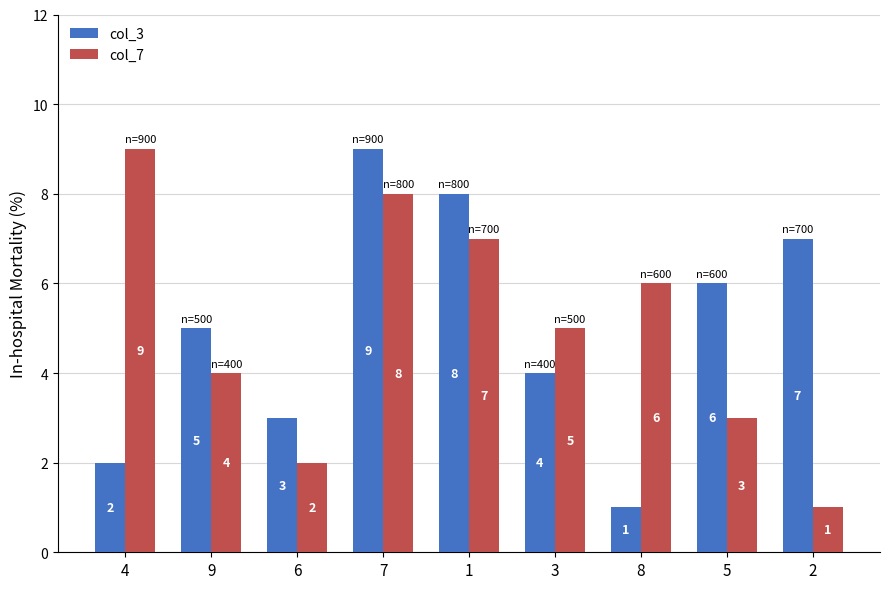

Read the col_3 value at 3.

4